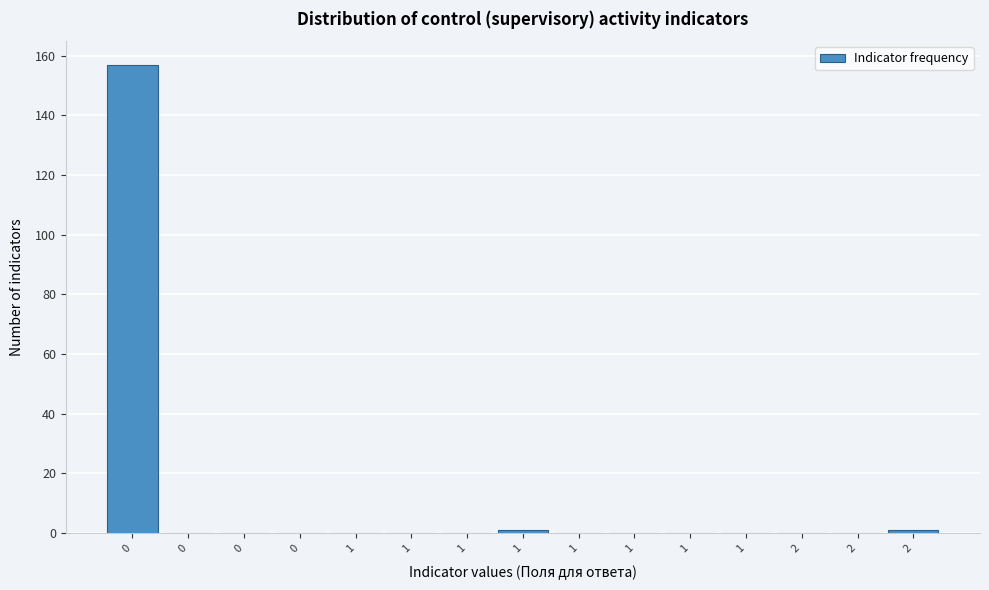

How many distinct data groups are displayed?

1